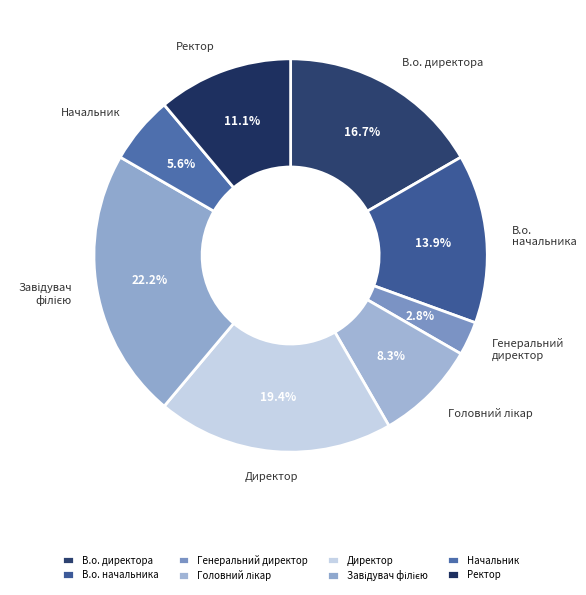

What is the total percentage of Генеральний директор and Директор?

22.2%